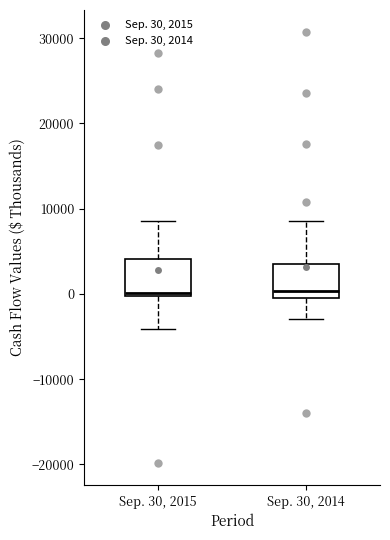

Reading left to right, transcribe this box plot: for each box, give where its median line is, the range the box spans, and where its two whiskers end, as read against the y-axis. The values are not printed on the chart, so give them approximately, as read against the axis.

Sep. 30, 2015: median 0 (just above the box's lower edge), box 0 to 4000, whiskers -4000 to 9000
Sep. 30, 2014: median 0 (just above the box's lower edge), box 0 to 4000, whiskers -3000 to 9000